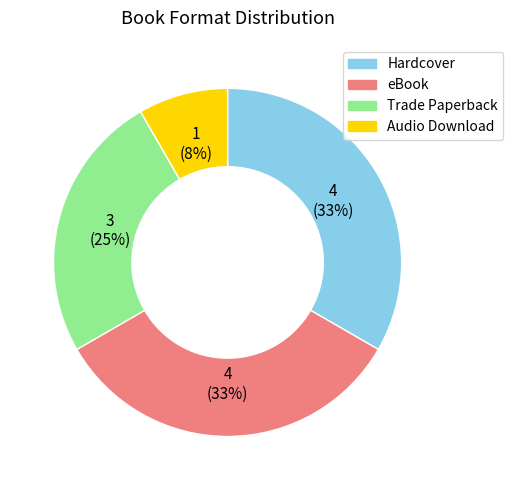

Which slice is the smallest?

Audio Download